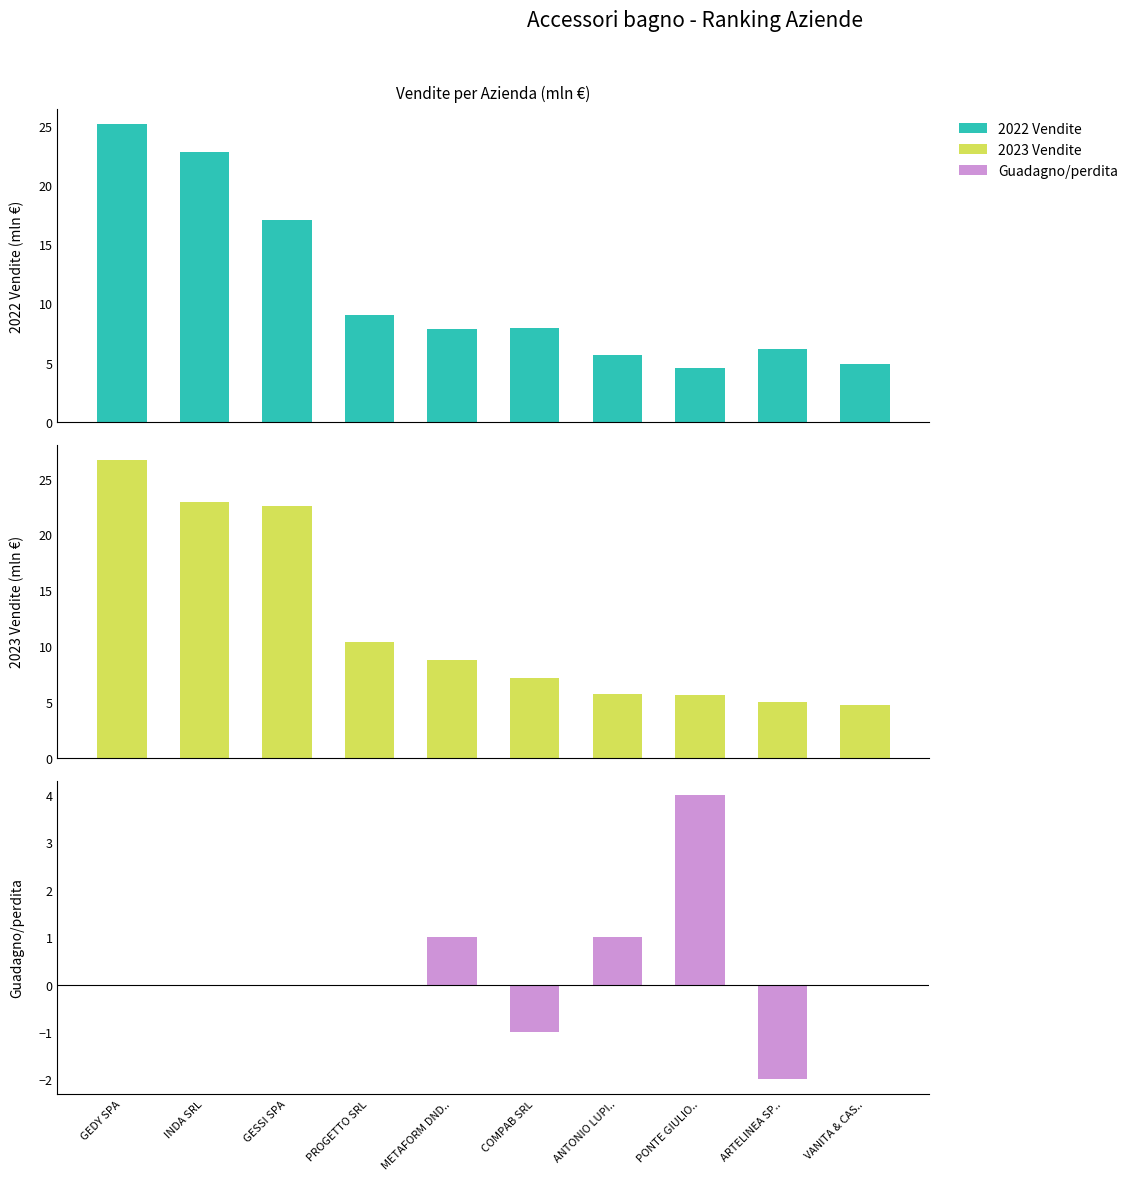

What is the difference between the highest and lowest values at VANITA & CAS..?

4.9